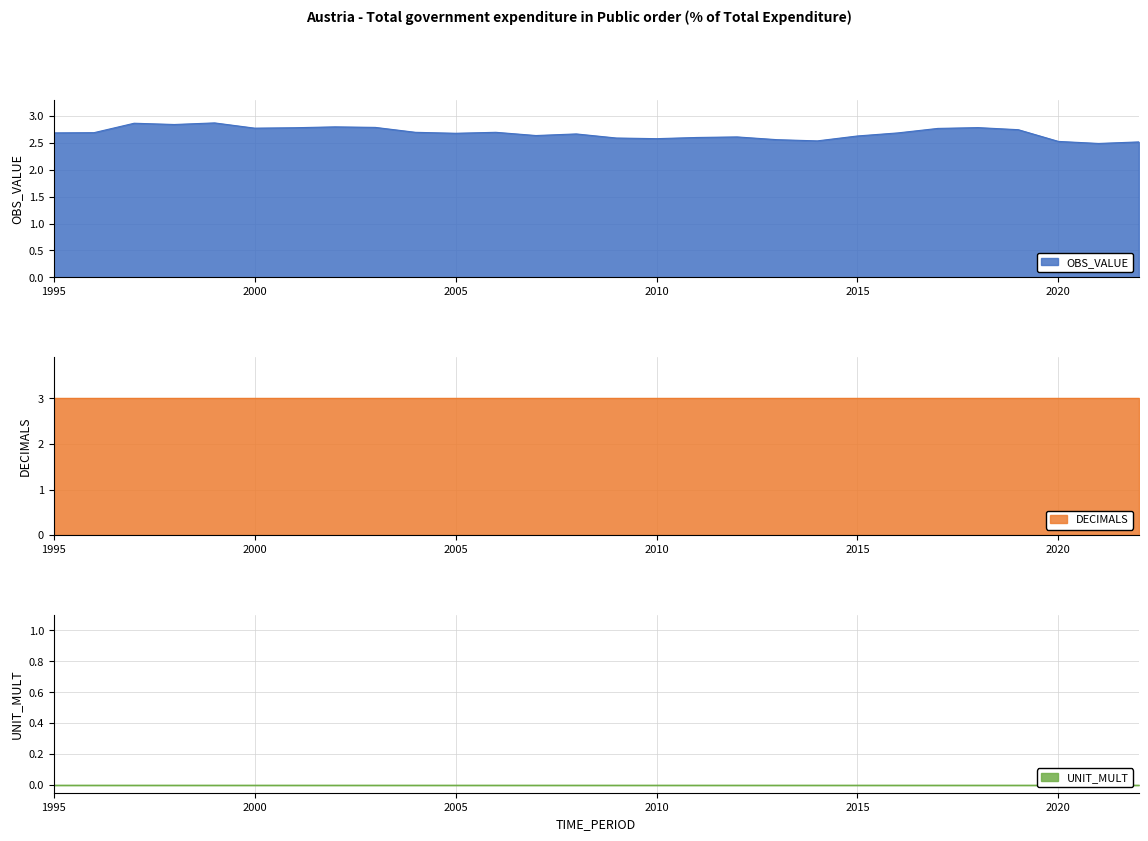

Which category has the lowest value across all series?

1995